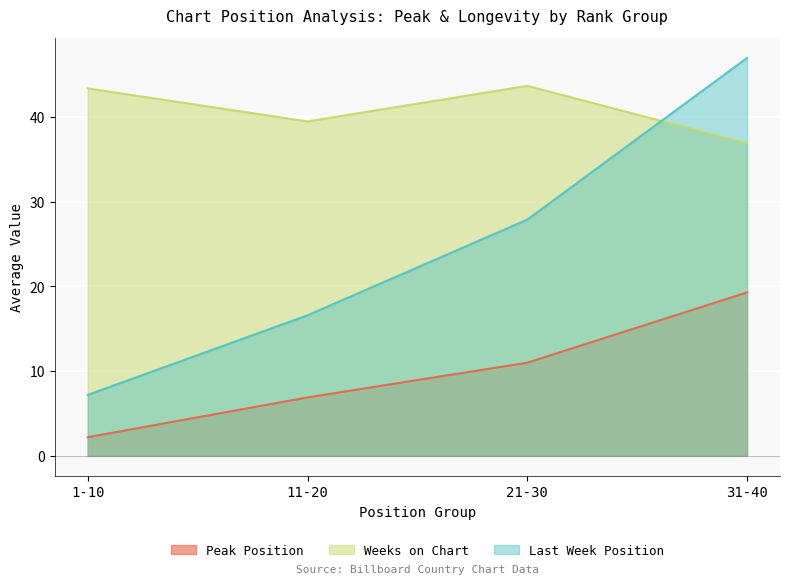

Where is Last Week Position nearest to the value 27?

21-30